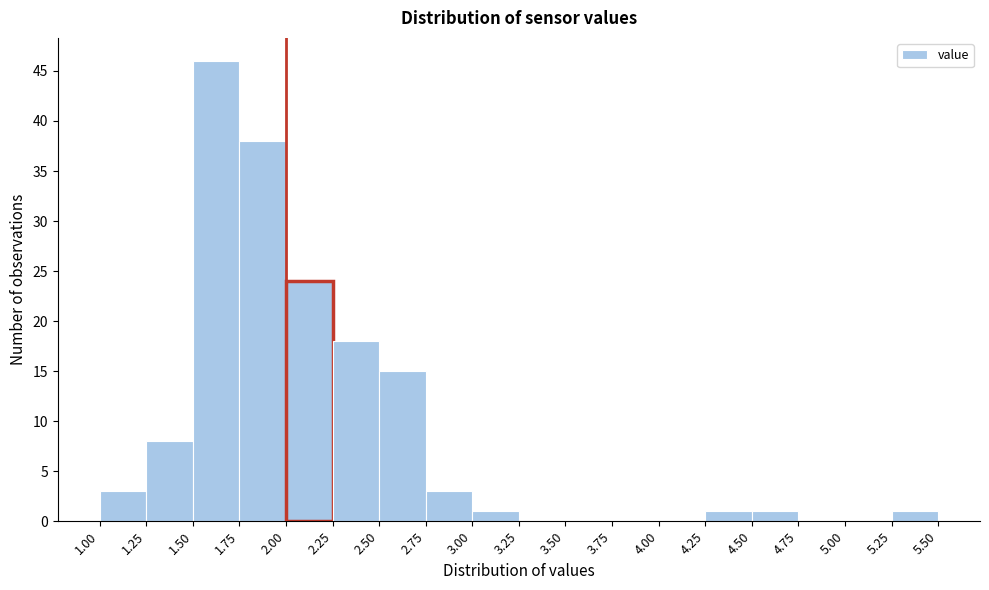

Reading left to right, list every bar in this chart as the range it spans on the x-axis followed by its height. The values are not printed on the chart, so give them approximately, as read against the axis.

1.00 to 1.25: 3
1.25 to 1.50: 8
1.50 to 1.75: 46
1.75 to 2.00: 38
2.00 to 2.25: 24
2.25 to 2.50: 18
2.50 to 2.75: 15
2.75 to 3.00: 3
3.00 to 3.25: 1
3.25 to 3.50: 0
3.50 to 3.75: 0
3.75 to 4.00: 0
4.00 to 4.25: 0
4.25 to 4.50: 1
4.50 to 4.75: 1
4.75 to 5.00: 0
5.00 to 5.25: 0
5.25 to 5.50: 1